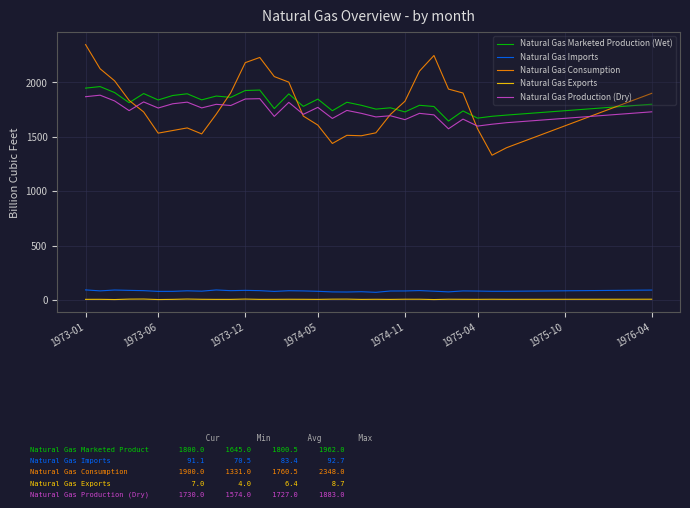

Which series has the widest spread of values?

Natural Gas Consumption